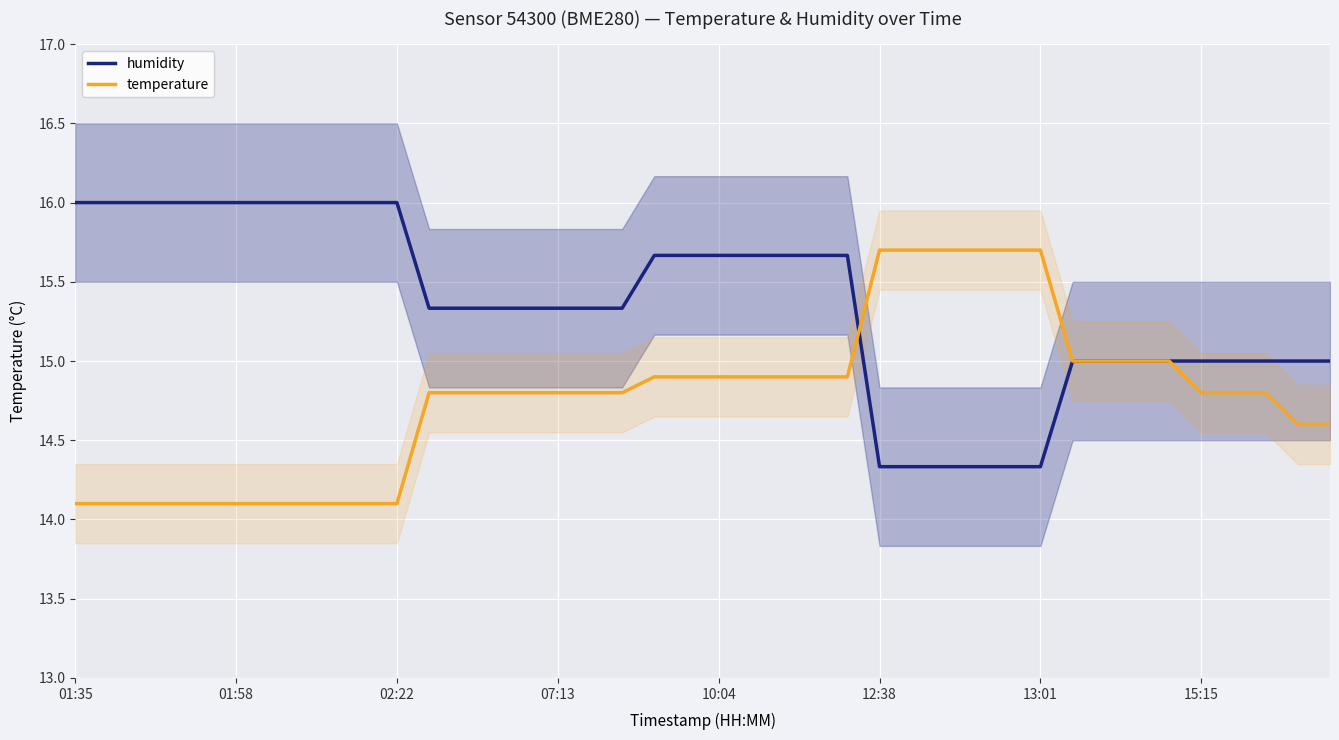

Is it true that humidity equals 3.7 at 01:35?

False